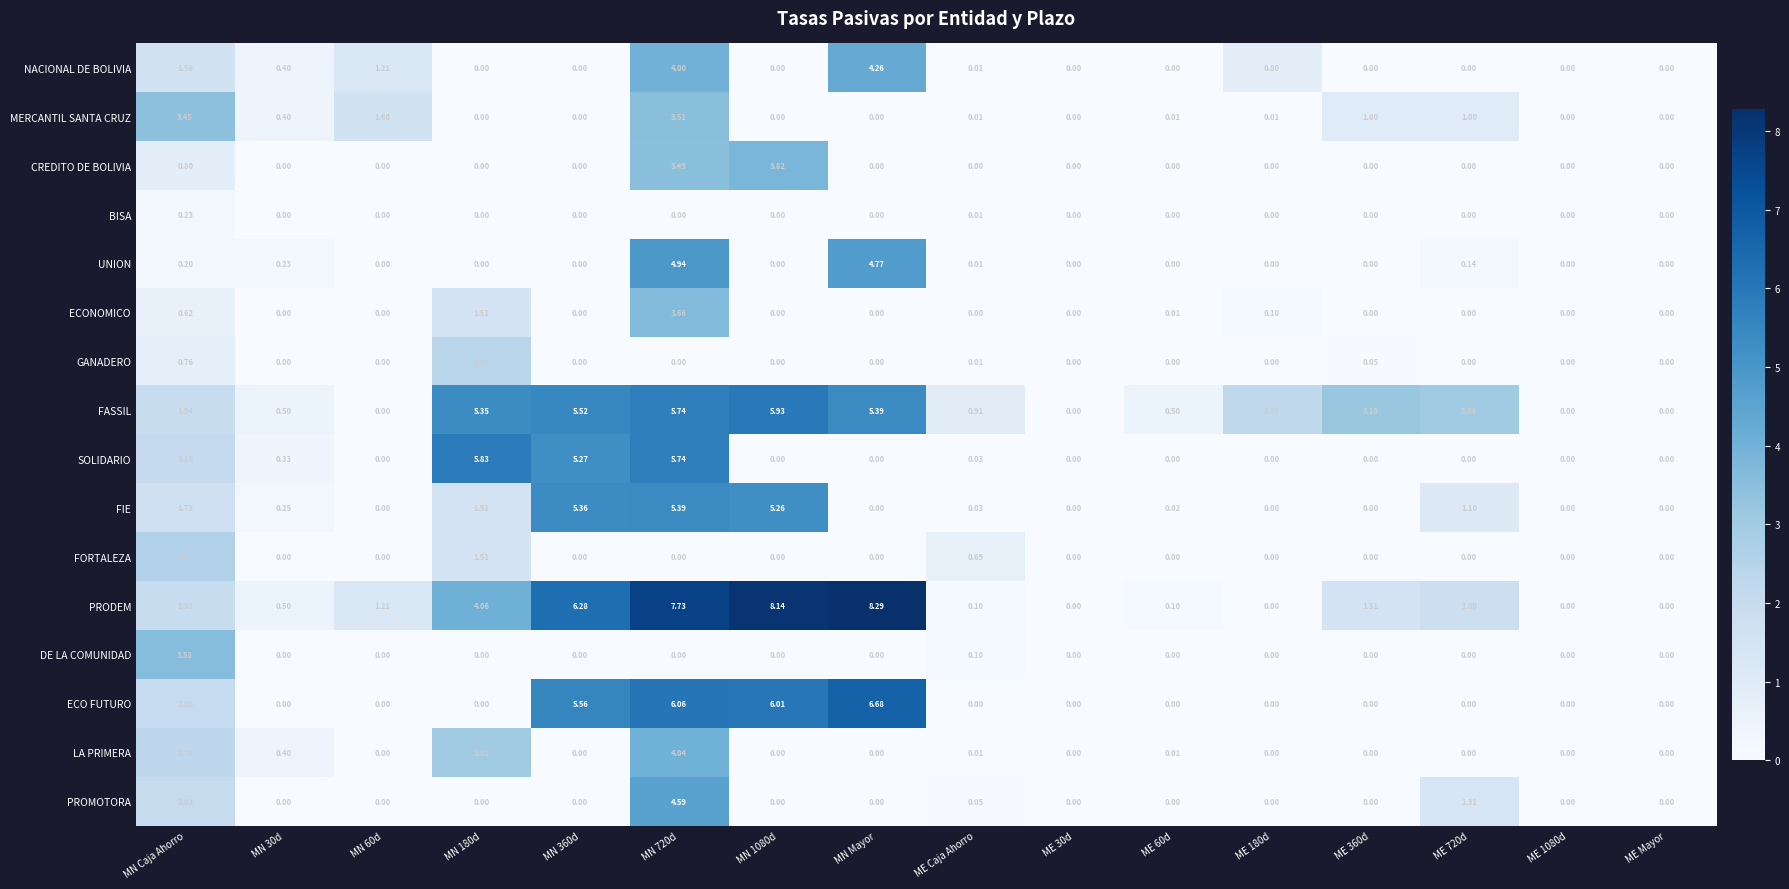

Which series changed the most between MN Caja Ahorro and MN 30d?

DE LA COMUNIDAD